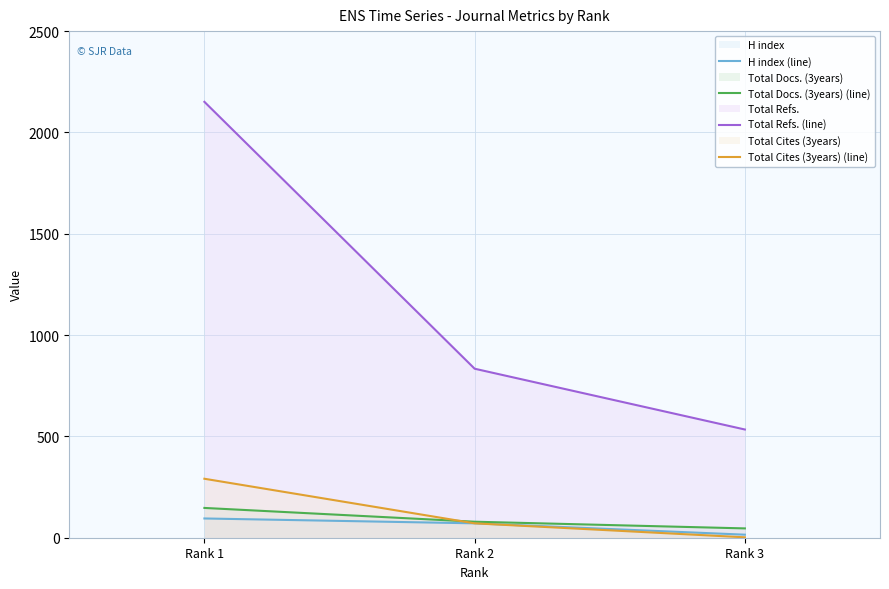

At which label does Total Cites (3years) (line) reach its peak?

Rank 1